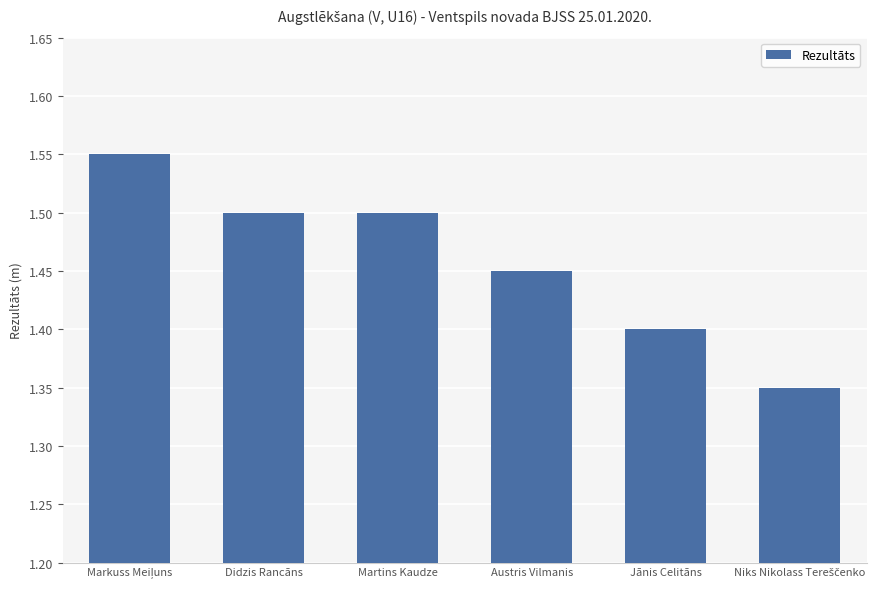

True or false: the data shows 1.4 at Jānis Celitāns.

True